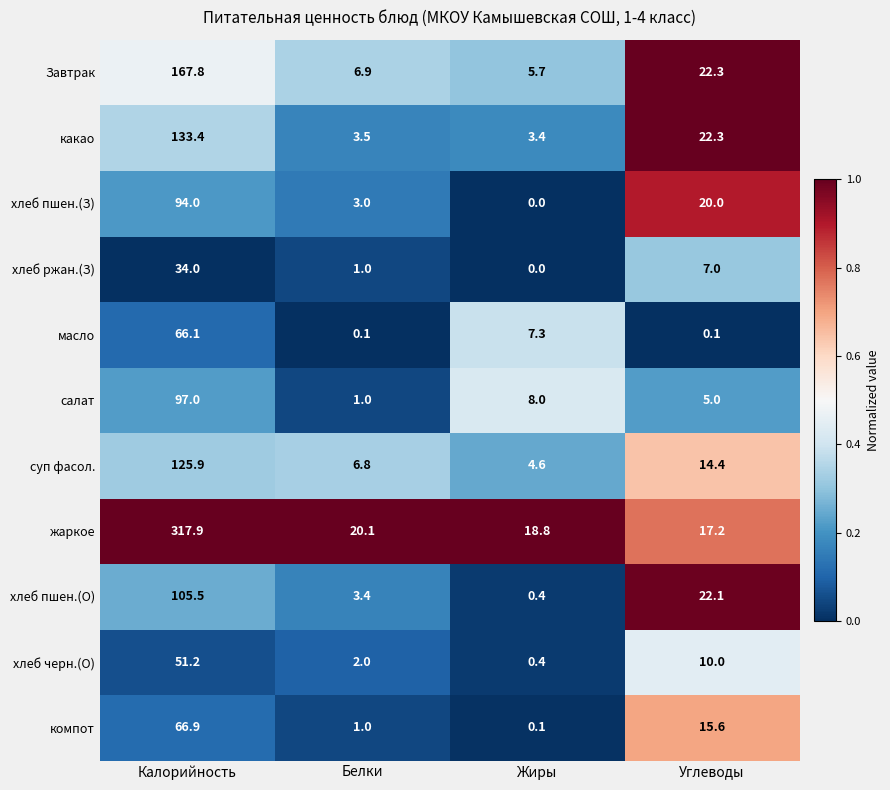

Read the суп фасол. value at Углеводы.

14.4